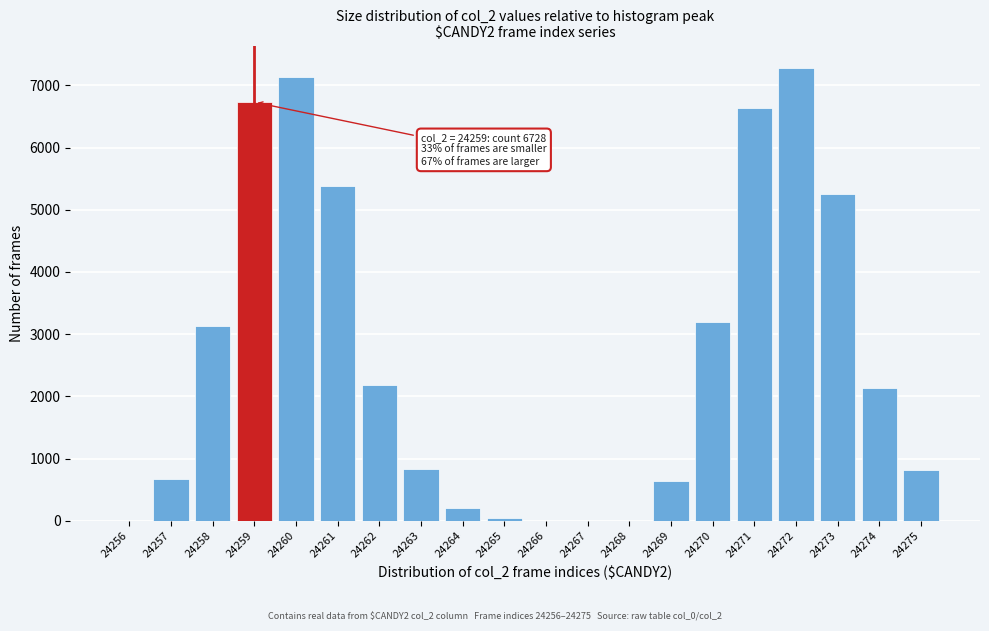

What is the sum of all values?

52284